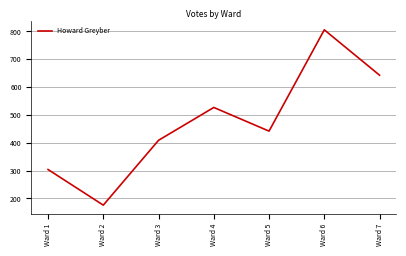

Where does the data first go above 442?

Ward 4